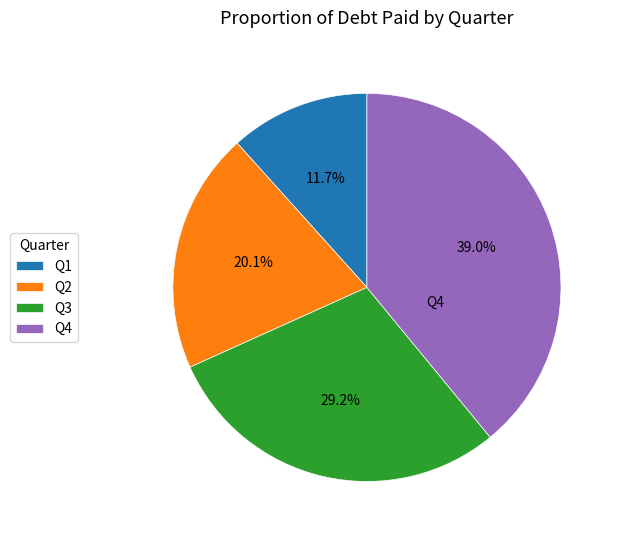

Rank the categories by value from highest to lowest.

Q4, Q3, Q2, Q1